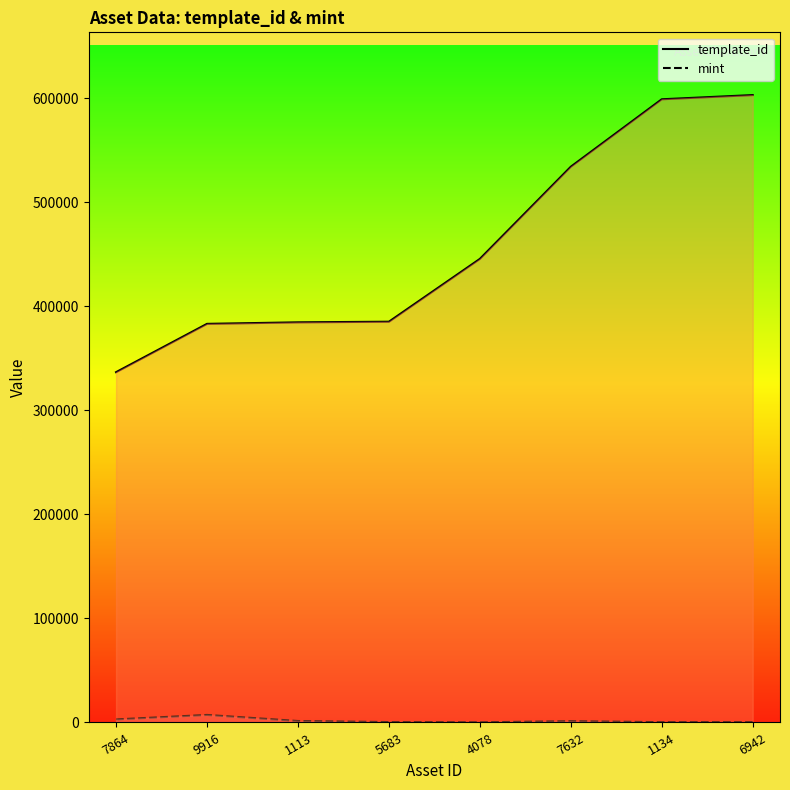

At which label is mint closest to 3682?

7864